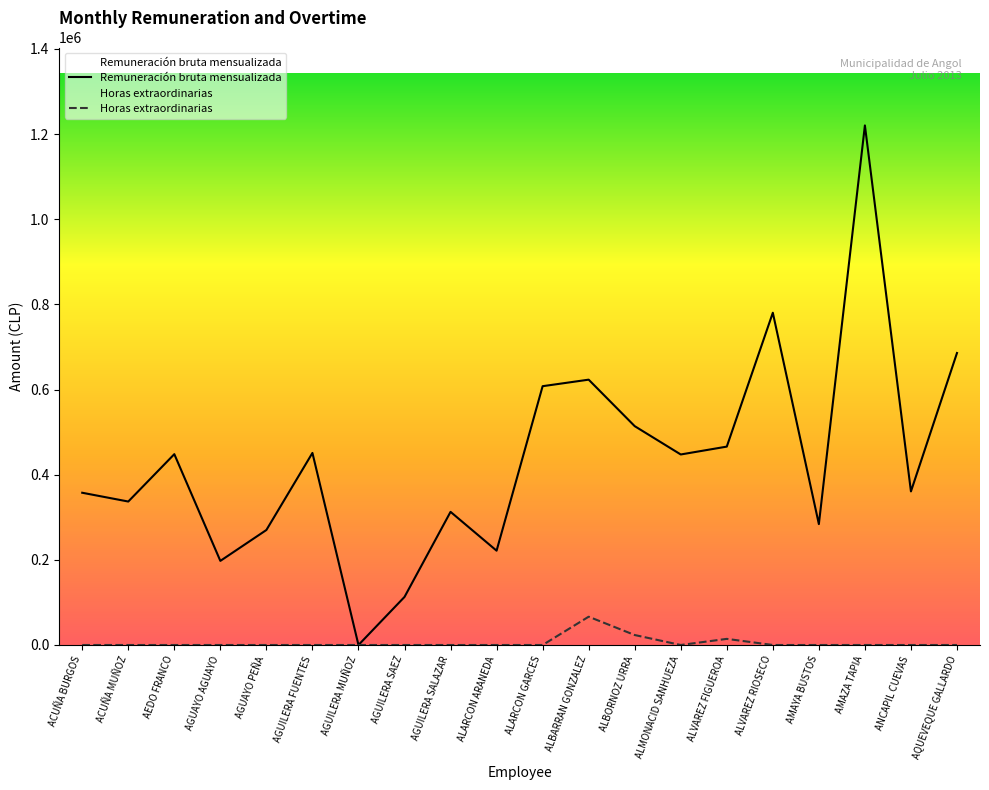

At ALMONACID SANHUEZA, list the series in order from largest to smallest.

Remuneración bruta mensualizada, Horas extraordinarias